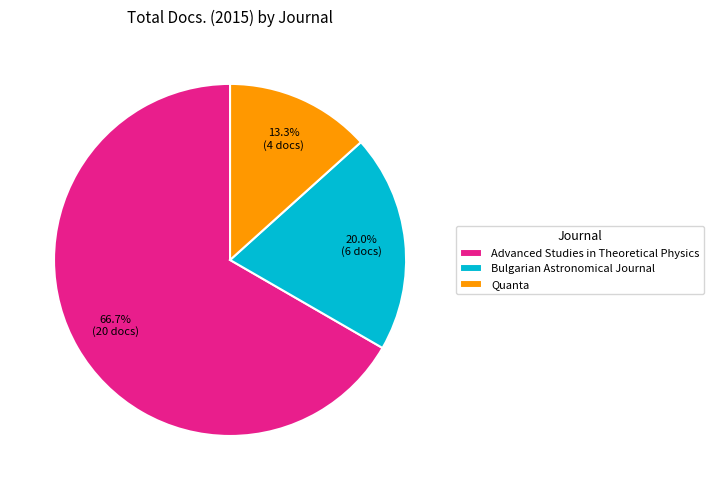

The Bulgarian Astronomical Journal slice represents 33% of the pie. True or false?

False